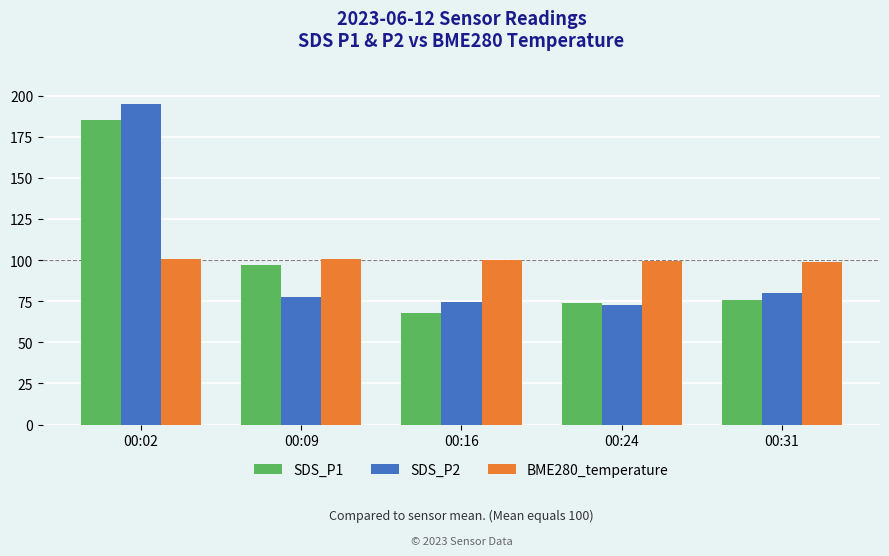

How many data points in SDS_P2 are above 77?

3